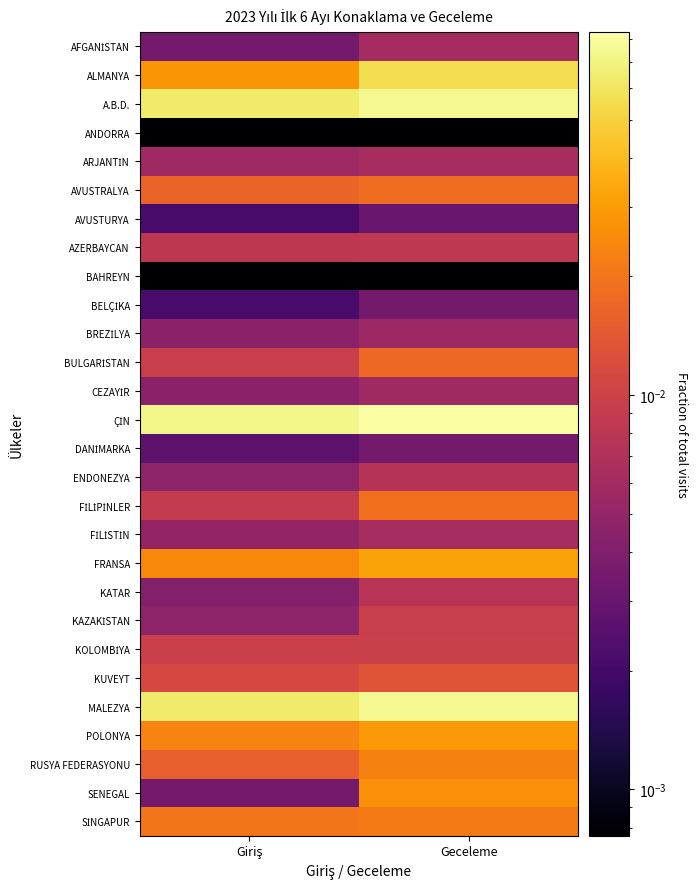

Which category has the lowest value across all series?

Giriş